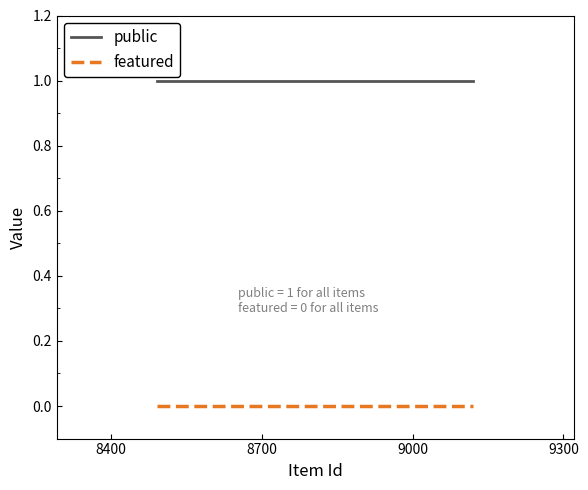

True or false: featured and public intersect in this chart.

False